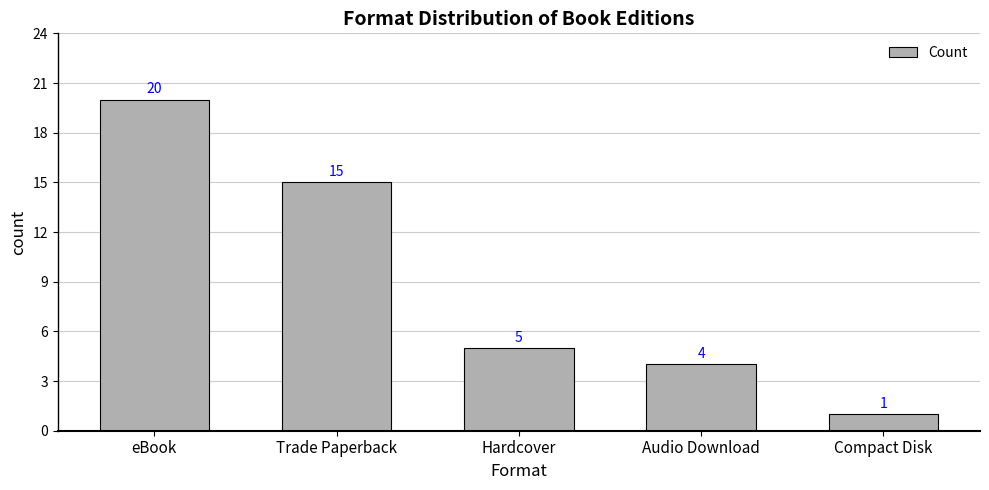

What is the label of the 1st bar from the right?

Compact Disk